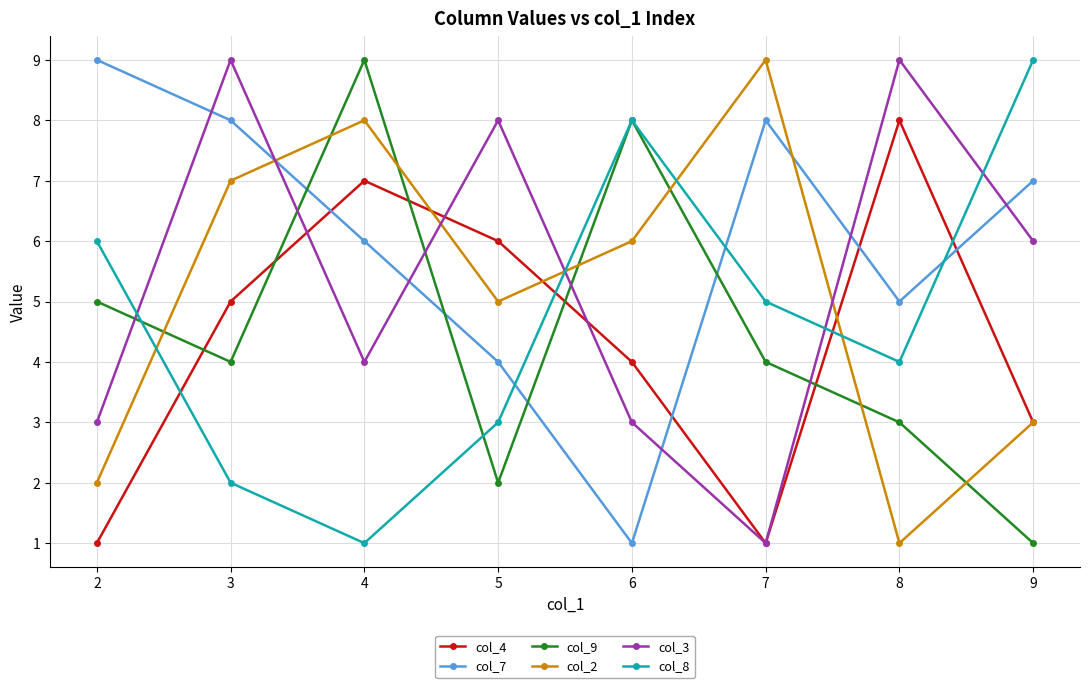

Between which two adjacent categories do col_7 and col_3 first intersect?

2 and 3